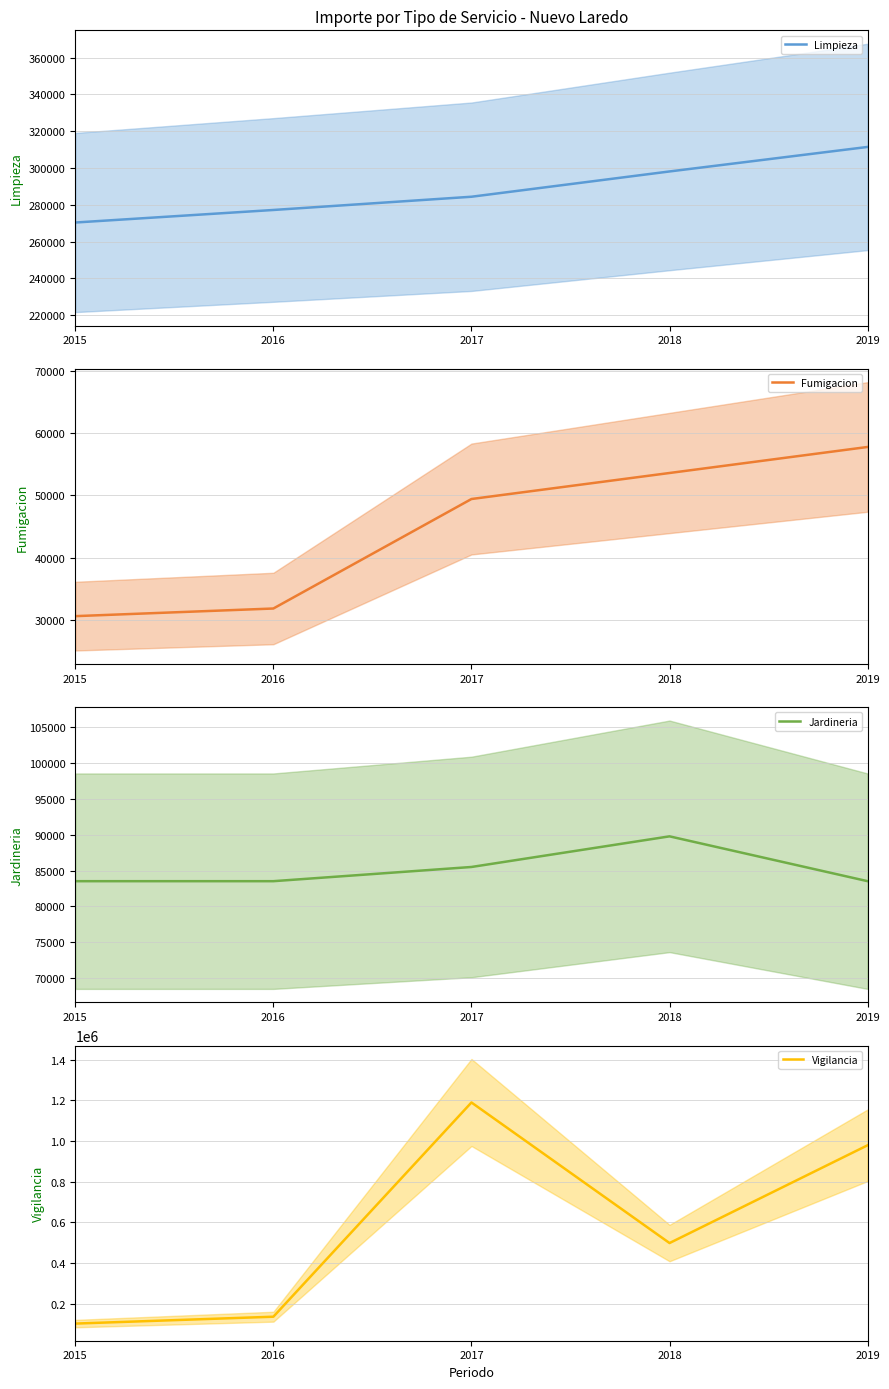

At which label does Fumigacion mean reach its peak?

2019